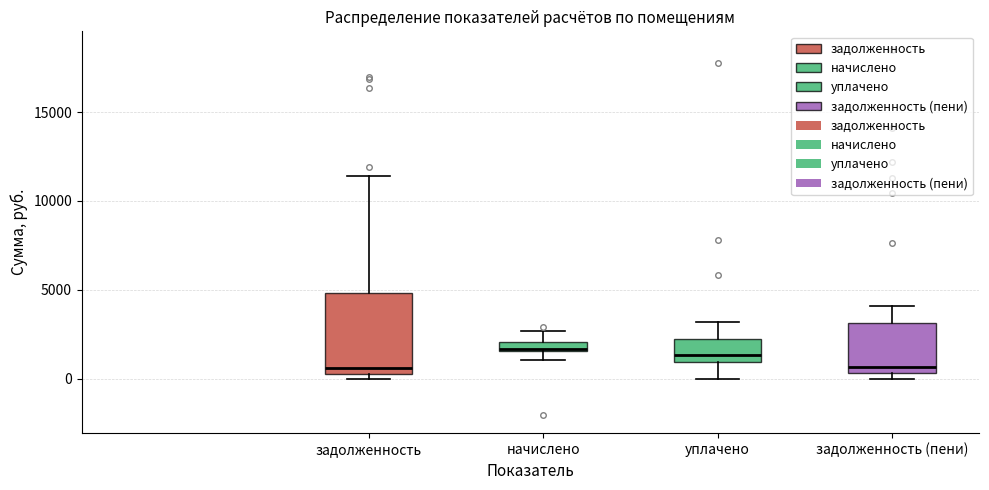

Which box is the tallest, from its lower edge to its upper edge?

задолженность